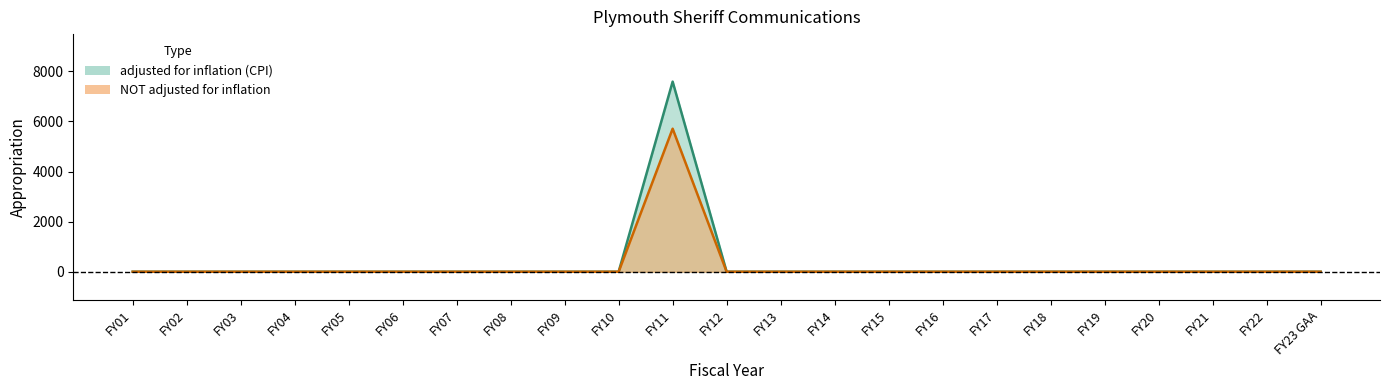

Rank the series at FY06 from highest to lowest value.

adjusted for inflation (CPI), NOT adjusted for inflation